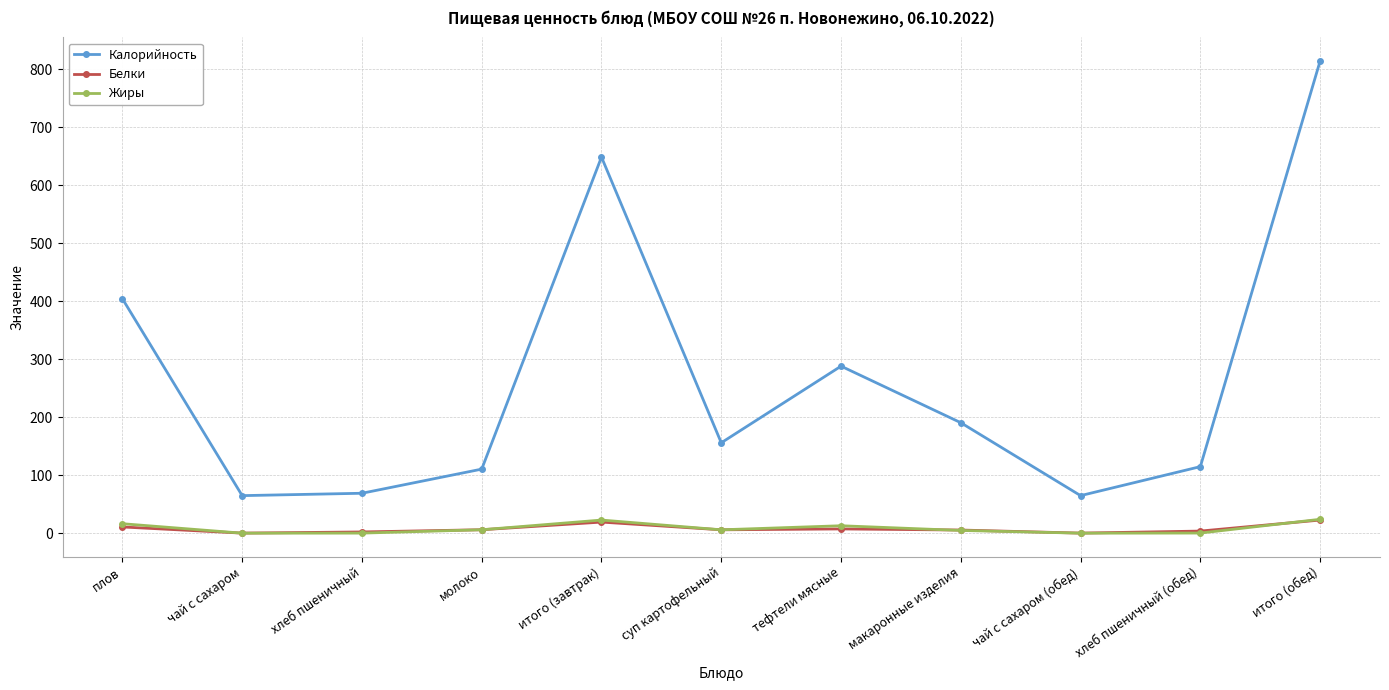

What value does the Белки series have at тефтели мясные?

7.4